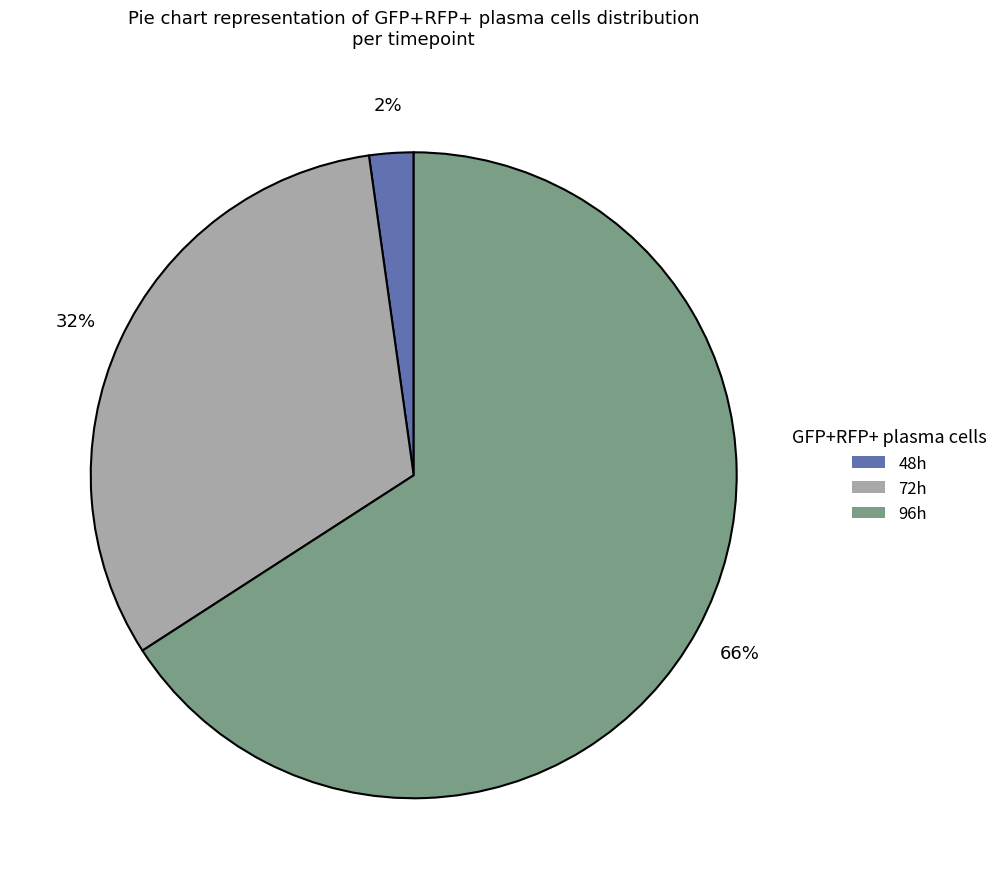

The 72h slice represents 32% of the pie. True or false?

True